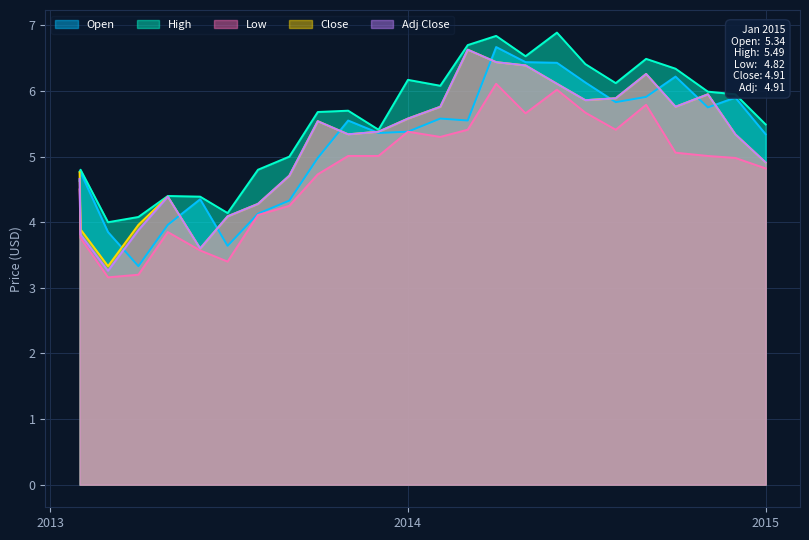

What is the total value across all series at 2013-01-31?

23.3